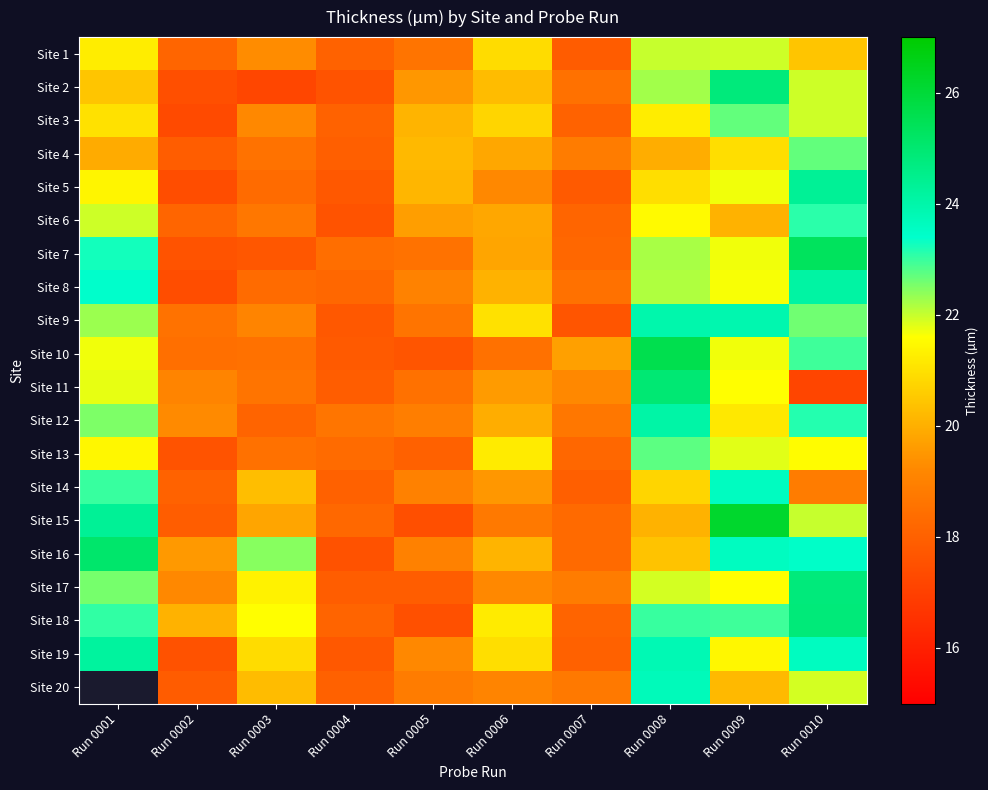

Count the number of data series in this chart.

20